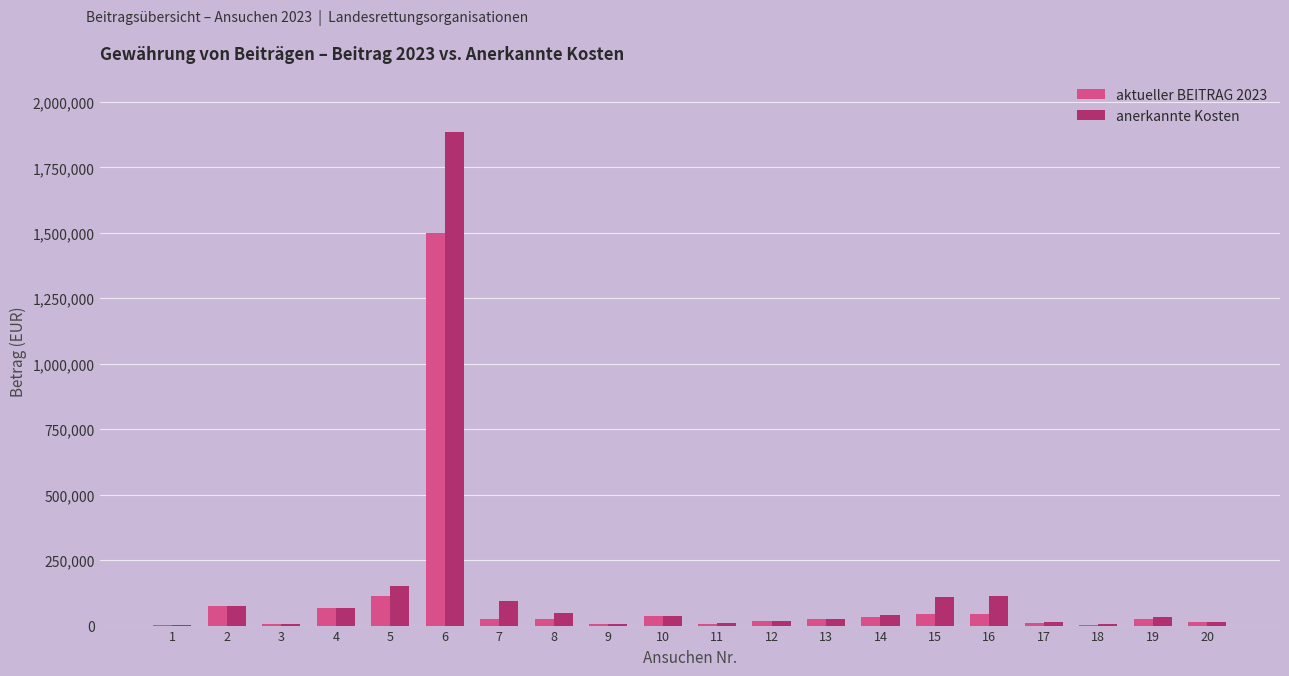

What is the highest value of the anerkannte Kosten series?

1882977.3